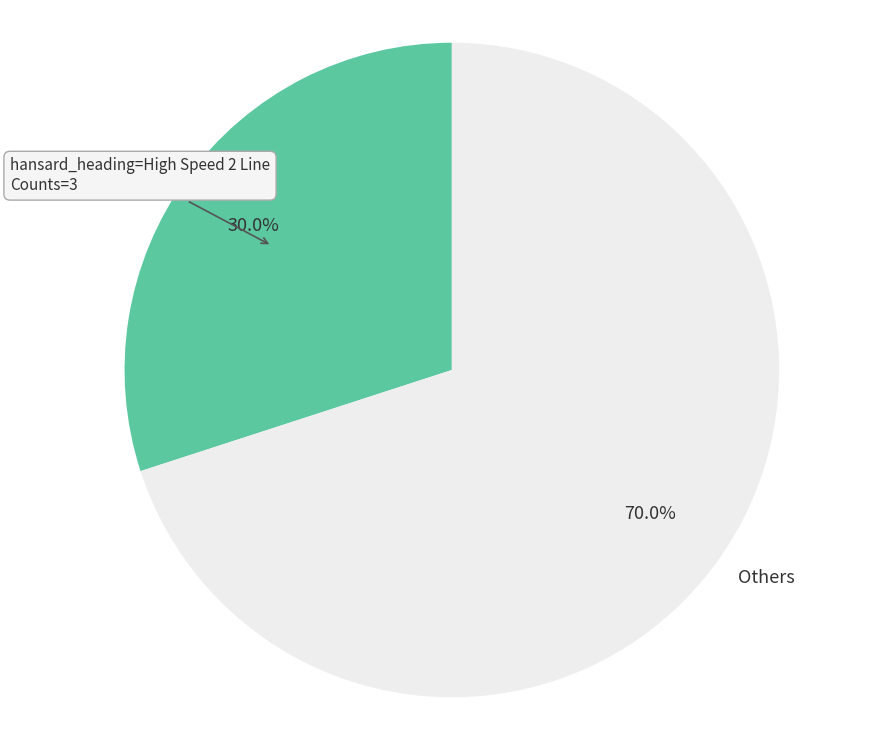

Does any single category account for the majority?

Yes